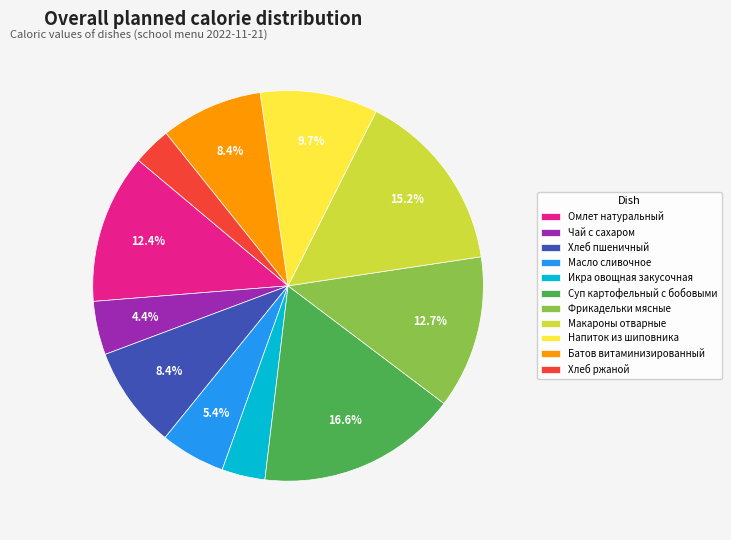

Is it true that Хлеб ржаной is 3% of the pie?

True